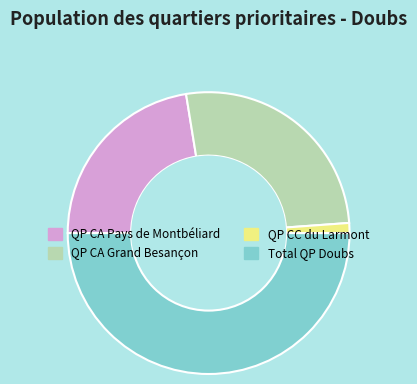

Which slice is the smallest?

QP CC du Larmont